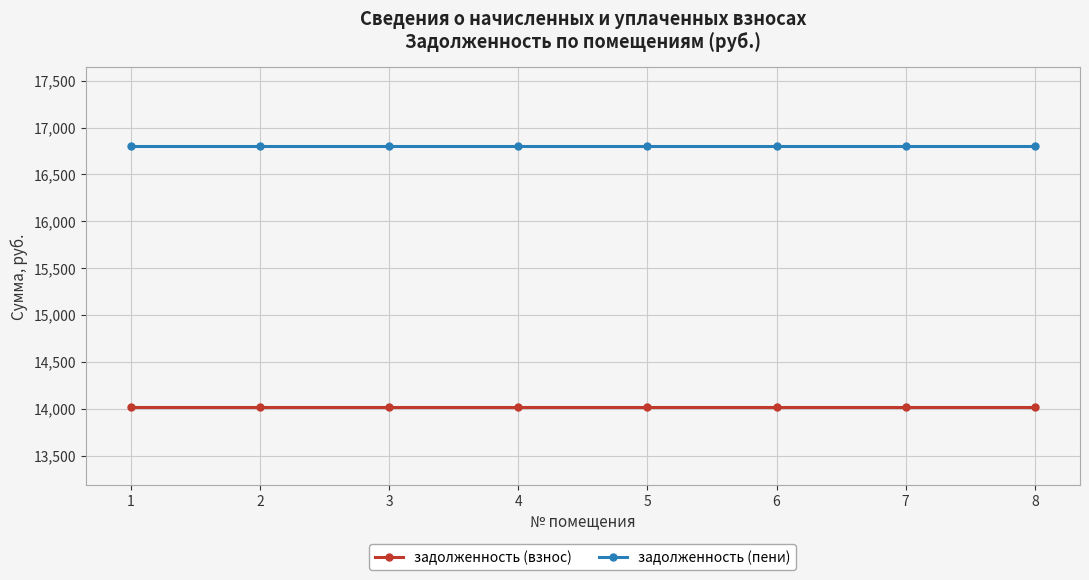

What is the spread (max minus min) of values at 4?

2786.2